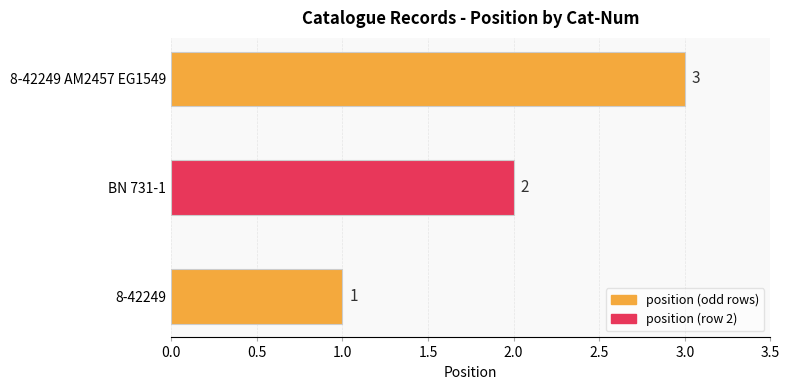

True or false: the data shows 0 at BN 731-1.

False